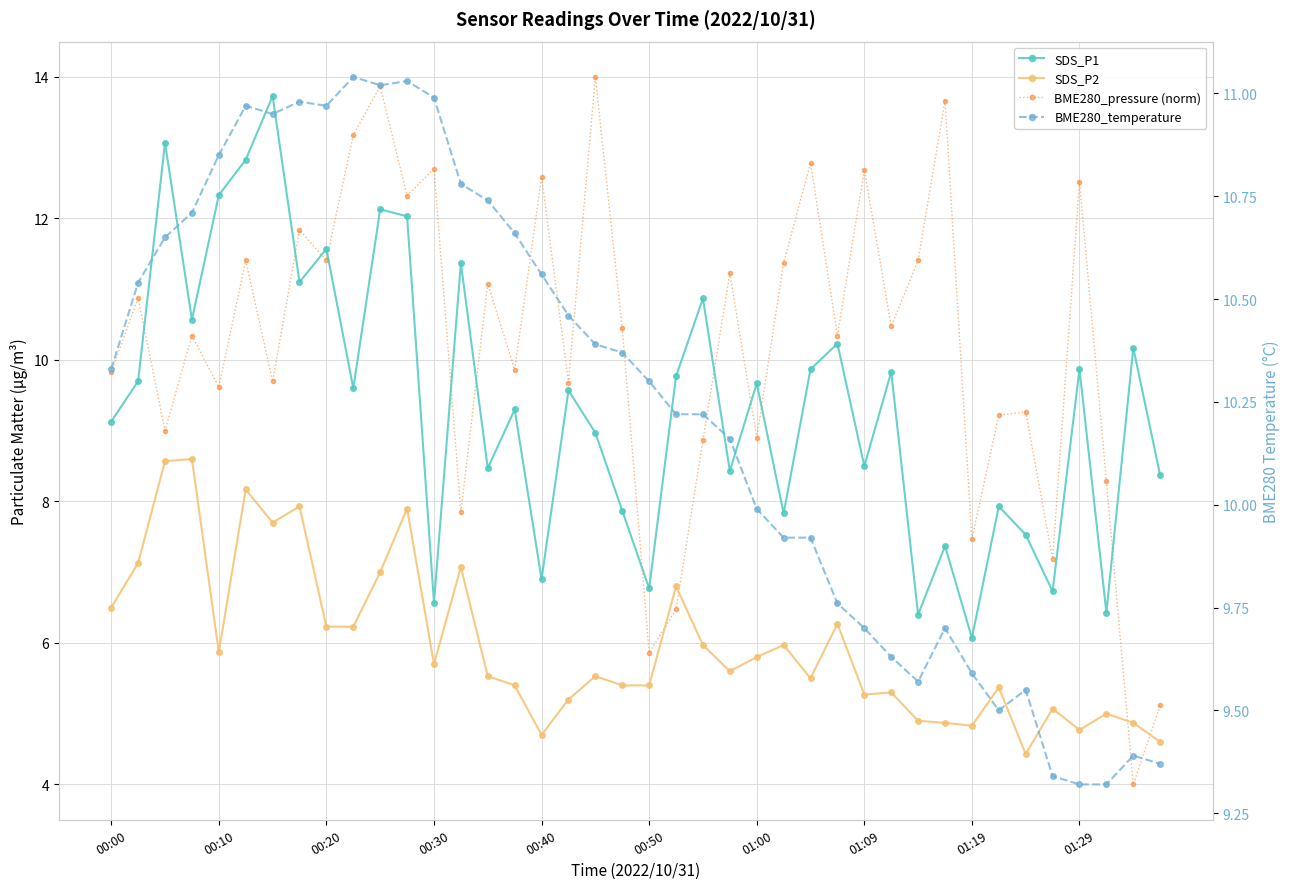

Reading right to left, extract all data points from this chart.

SDS_P1: 8.4	10.2	6.4	9.9	6.7	7.5	7.9	6.1	7.4	6.4	9.8	8.5	10.2	9.9	7.8	9.7	8.4	10.9	9.8	6.8	7.9	9.0	9.6	6.9	9.3	8.5	11.4	6.6	12.0	12.1	9.6	11.6	11.1	13.7	12.8	12.3	10.6	13.1	9.7	9.1
SDS_P2: 4.6	4.9	5.0	4.8	5.1	4.4	5.4	4.8	4.9	4.9	5.3	5.3	6.3	5.5	6.0	5.8	5.6	6.0	6.8	5.4	5.4	5.5	5.2	4.7	5.4	5.5	7.1	5.7	7.9	7.0	6.2	6.2	7.9	7.7	8.2	5.9	8.6	8.6	7.1	6.5
BME280_pressure (norm): 5.1	4.0	8.3	12.5	7.2	9.3	9.2	7.5	13.7	11.4	10.5	12.7	10.3	12.8	11.4	8.9	11.2	8.9	6.5	5.9	10.4	14.0	9.7	12.6	9.9	11.1	7.9	12.7	12.3	13.9	13.2	11.4	11.8	9.7	11.4	9.6	10.3	9.0	10.9	9.8
BME280_temperature: 9.4	9.4	9.3	9.3	9.3	9.6	9.5	9.6	9.7	9.6	9.6	9.7	9.8	9.9	9.9	10.0	10.2	10.2	10.2	10.3	10.4	10.4	10.5	10.6	10.7	10.7	10.8	11.0	11.0	11.0	11.0	11.0	11.0	10.9	11.0	10.8	10.7	10.7	10.5	10.3